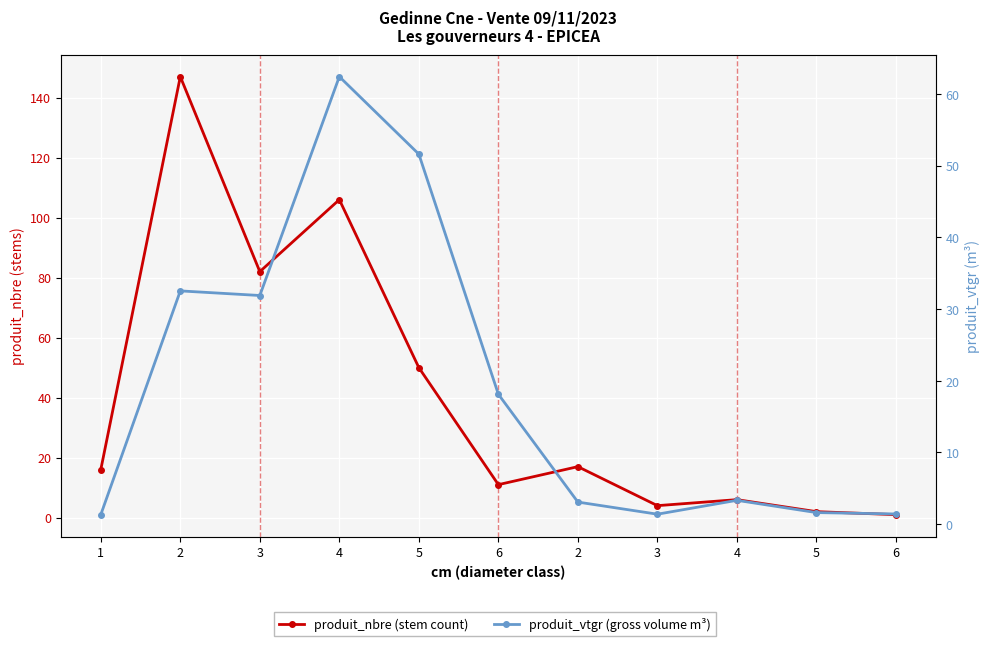

Is it true that produit_vtgr (gross volume m³) equals 2.2 at 4?

False